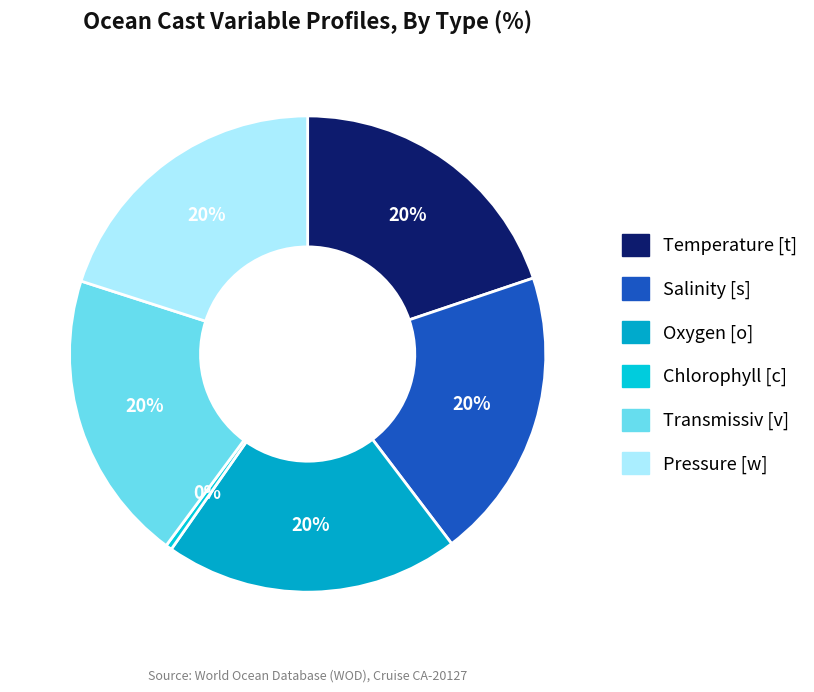

What percentage is NOT represented by Chlorophyll [c]?

99.6%